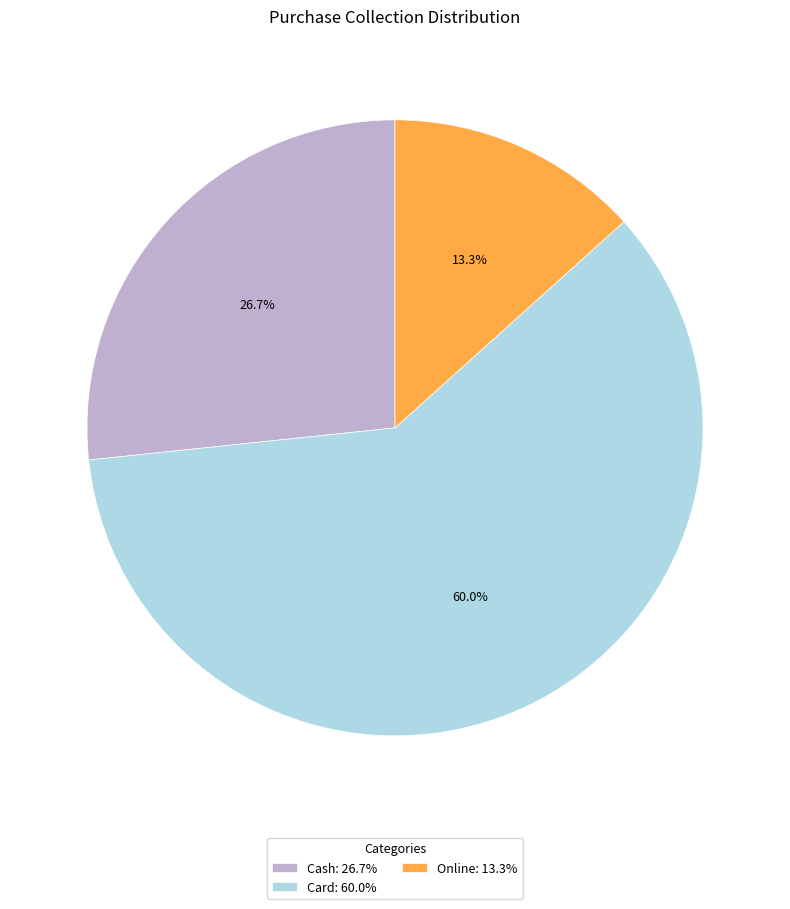

Rank the categories by value from highest to lowest.

Card, Cash, Online